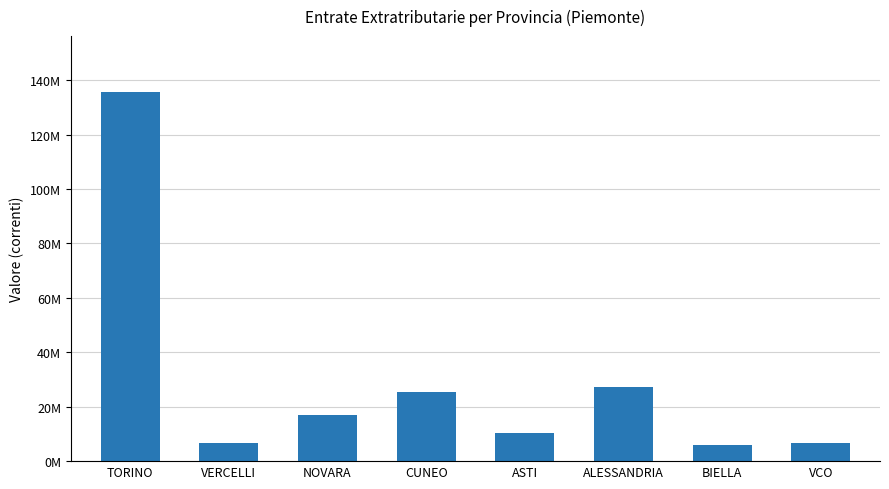

Rank the categories by value from lowest to highest.

BIELLA, VCO, VERCELLI, ASTI, NOVARA, CUNEO, ALESSANDRIA, TORINO